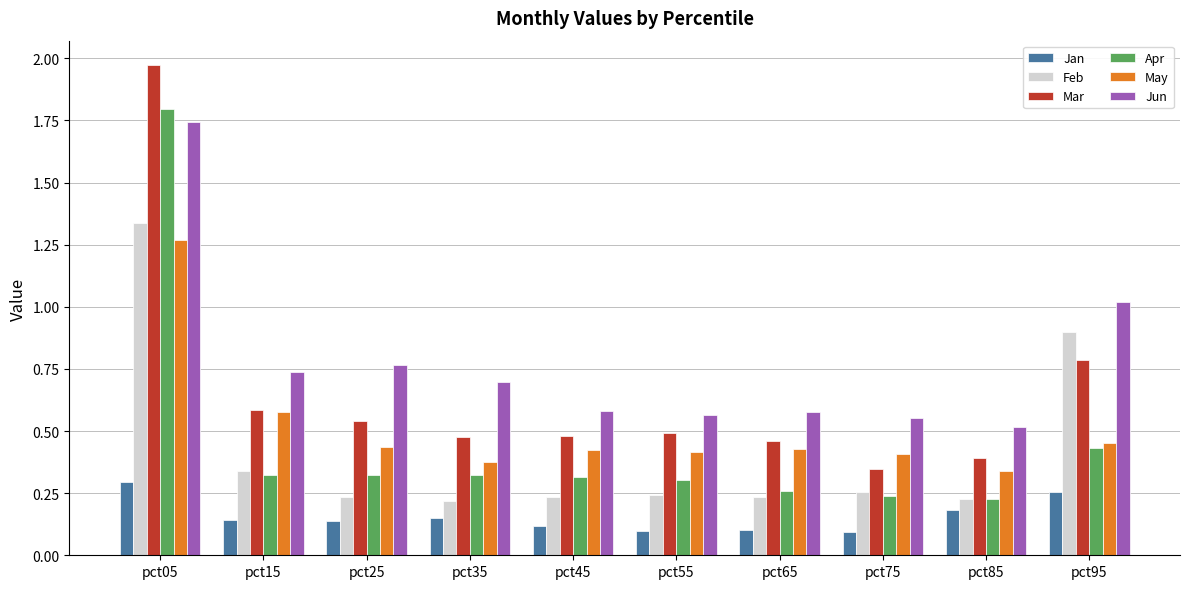

Which series has the largest range (max minus min)?

Mar